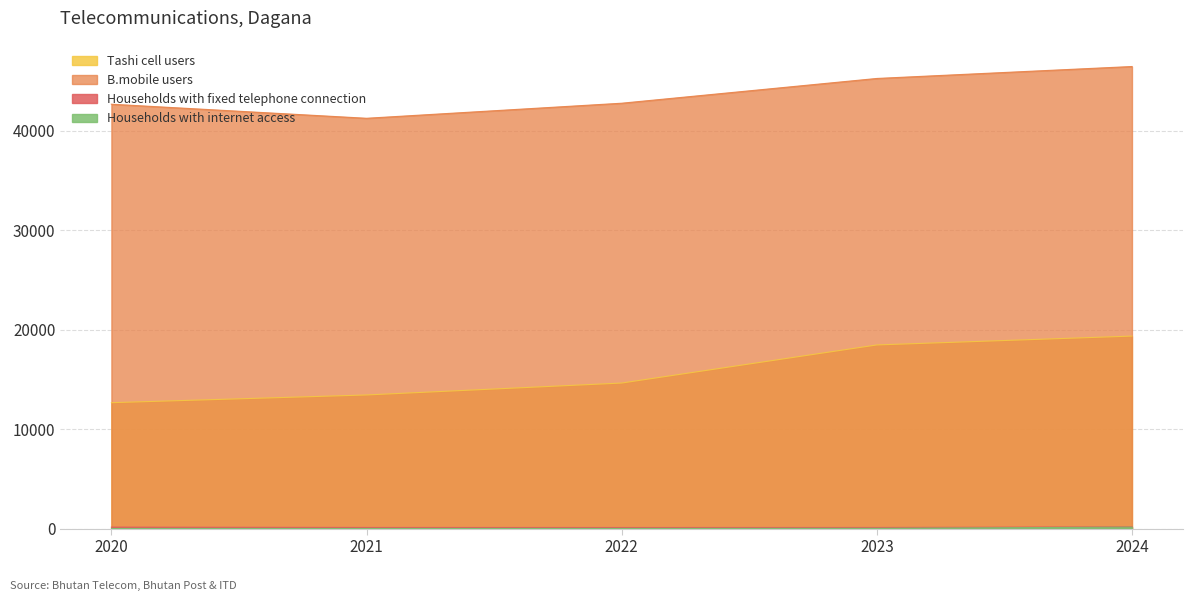

At 2024, list the series in order from largest to smallest.

B.mobile users, Tashi cell users, Households with fixed telephone connection, Households with internet access